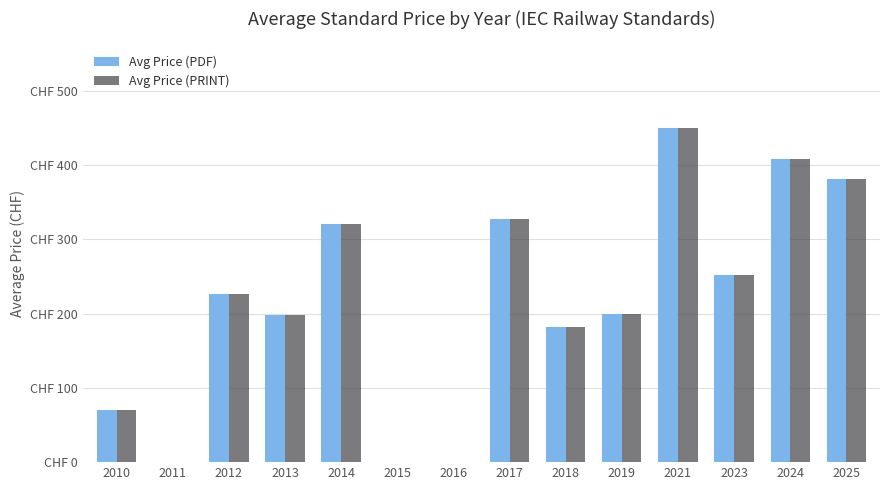

What are all the series names shown in the legend?

Avg Price (PDF), Avg Price (PRINT)